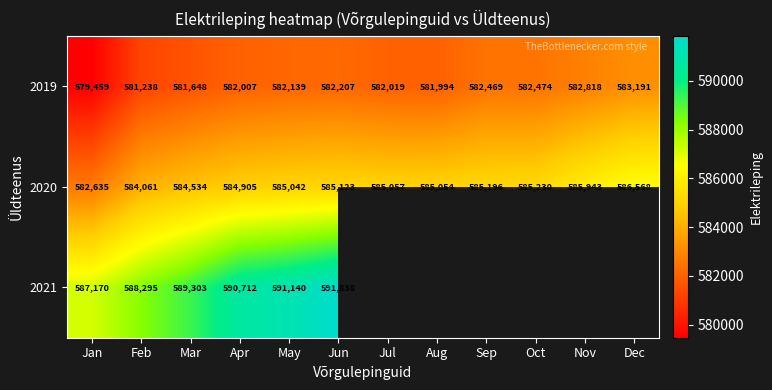

Which category has the lowest value across all series?

Jan